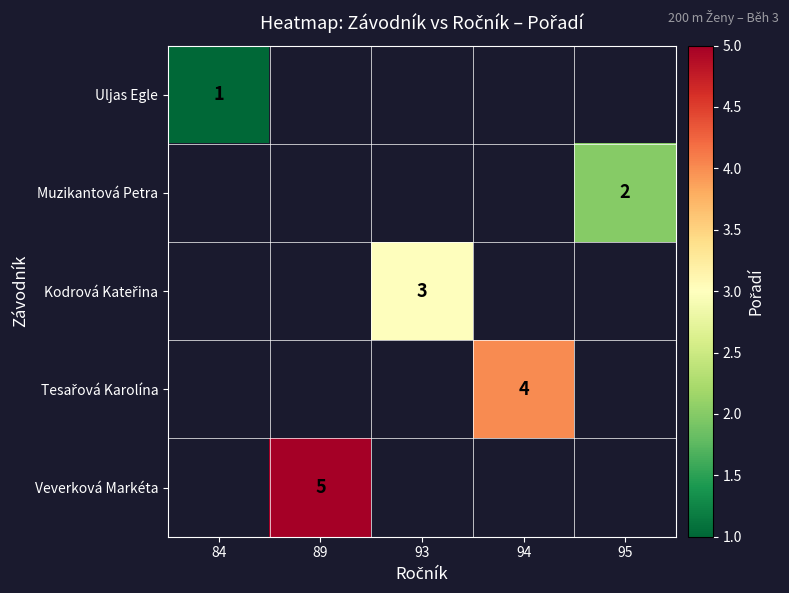

The value of Muzikantová Petra at 95 is 2. True or false?

True